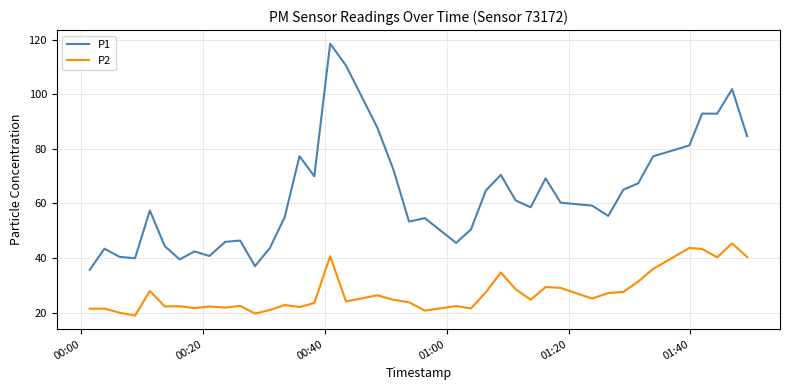

List the series in order of their peak value, highest first.

P1, P2